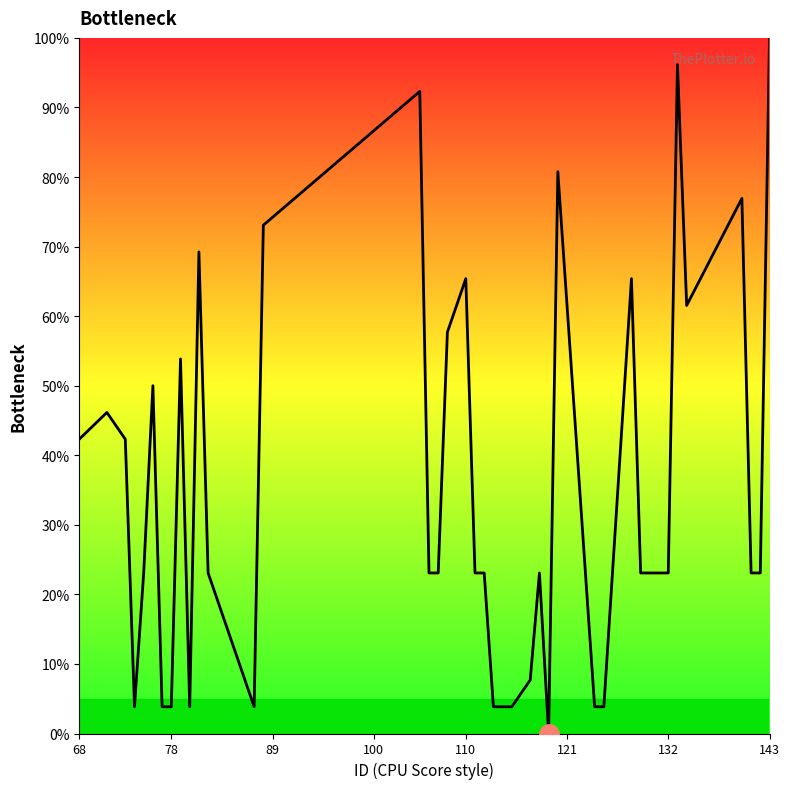

What is the greatest value displayed?

100.0